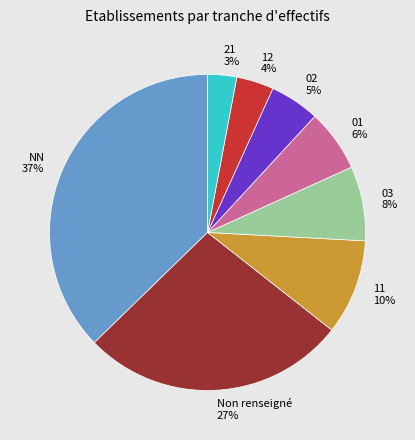

To the nearest percent, what is the difference between the largest and smallest slice percentages?

34%